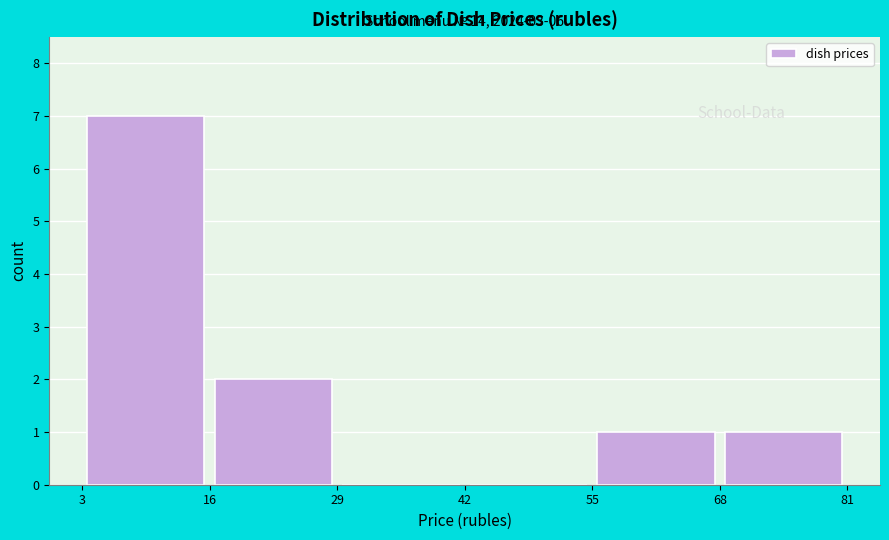

Over which range of the x-axis is the bar tallest?

3 to 16